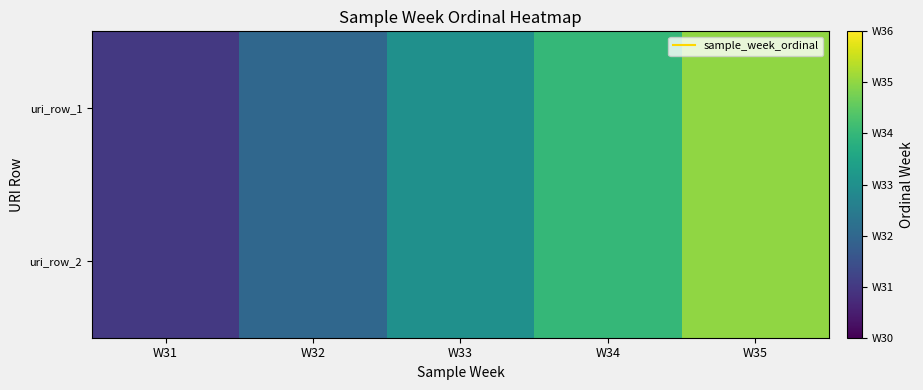

At how many categories does at least one series exceed 33?

2